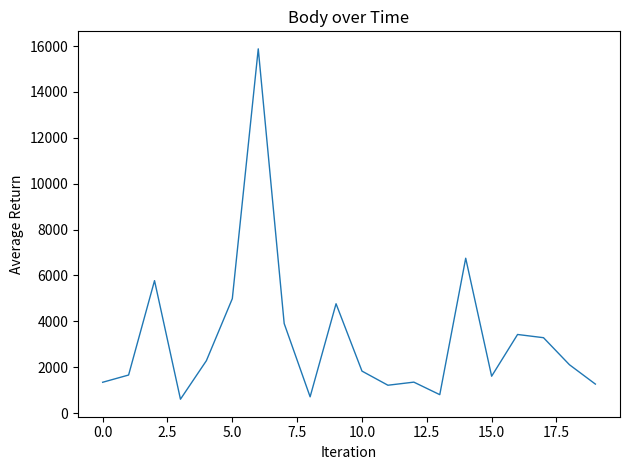

What is the average value?

3278